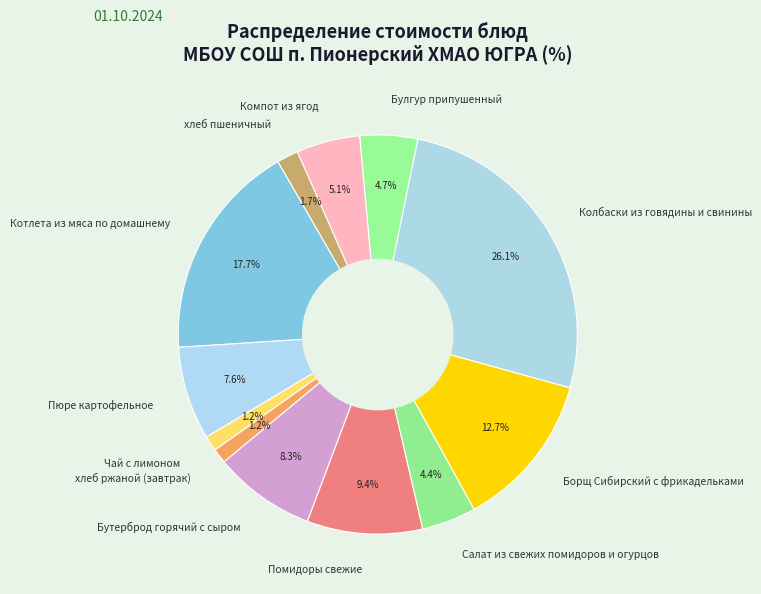

How many segments does this pie chart have?

12